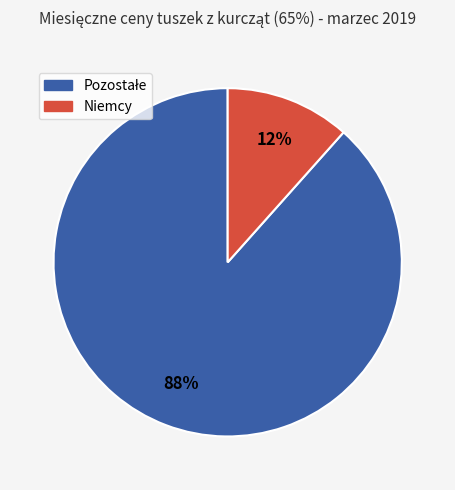

To the nearest percent, what is the average slice percentage?

50%